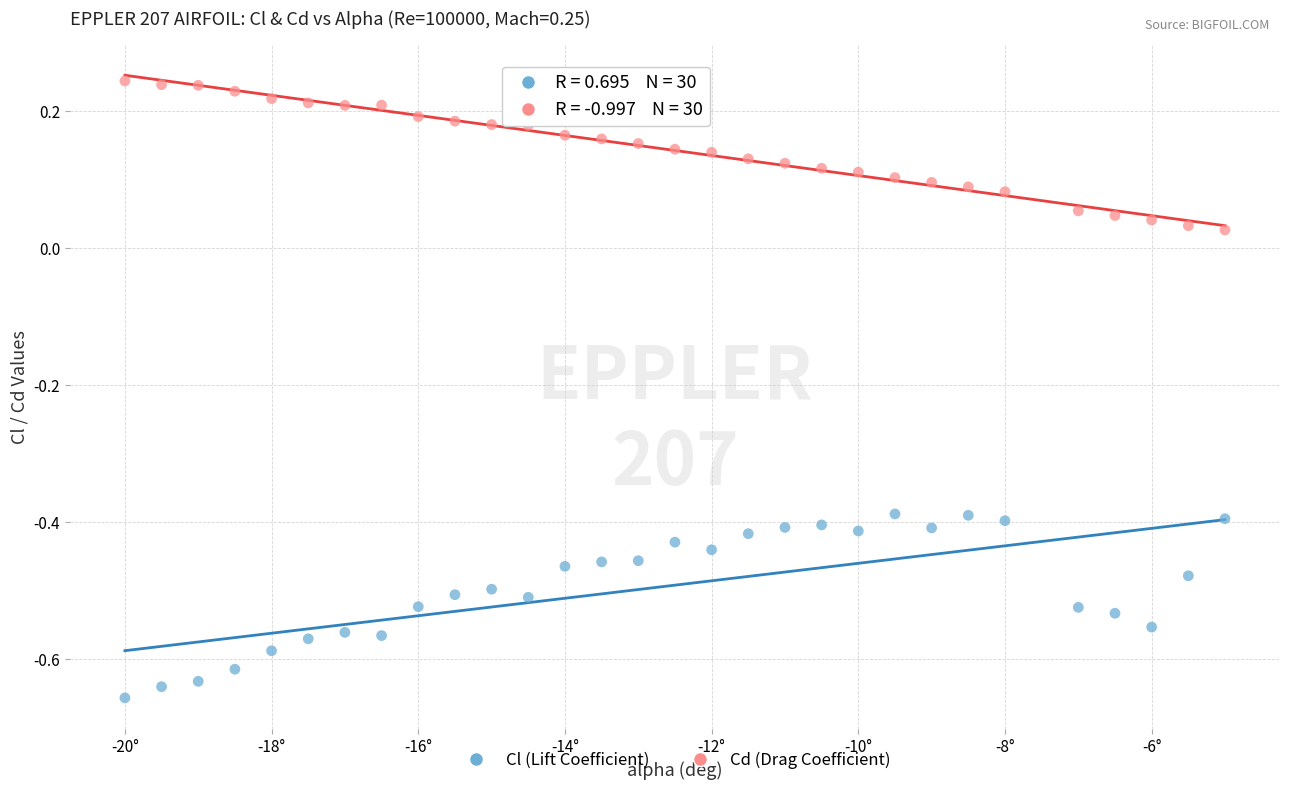

Which series reaches the maximum Y coordinate?

Cd (Drag Coefficient)